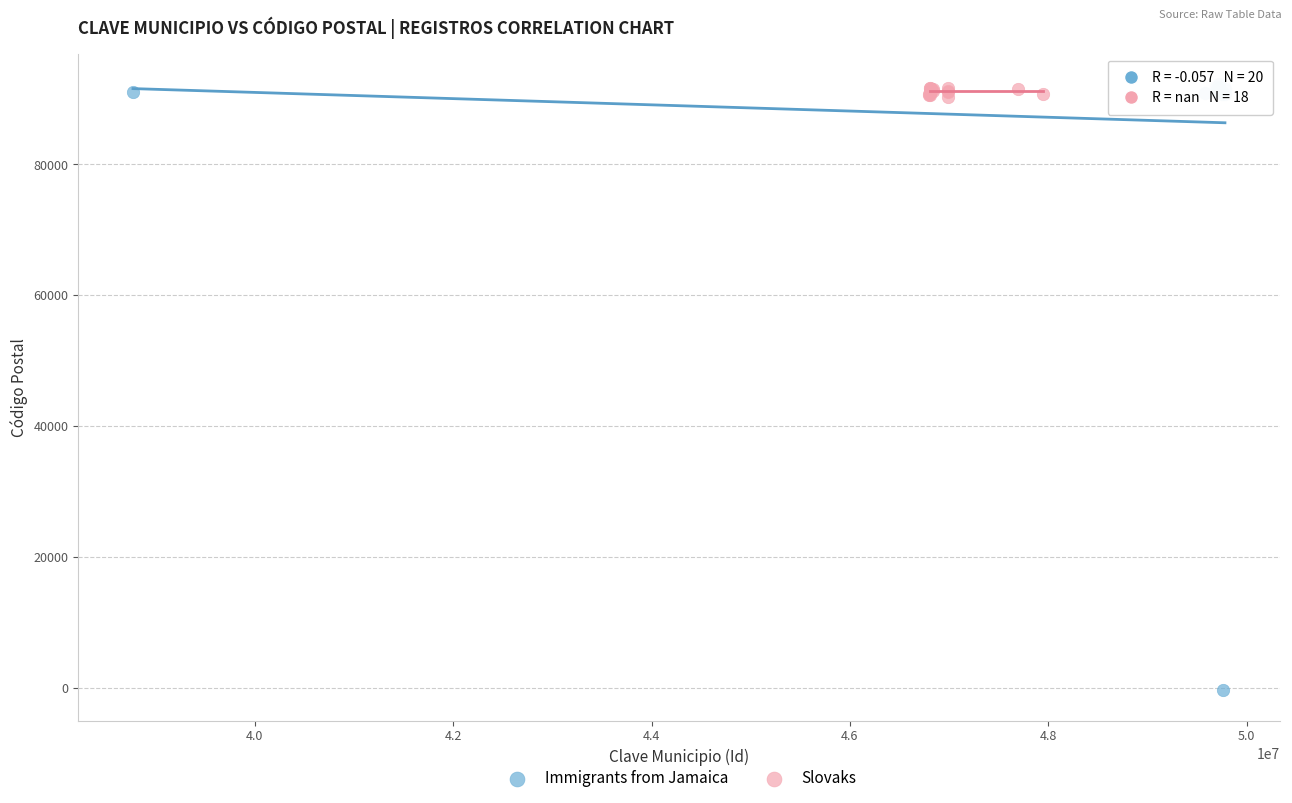

Which series has the widest spread of Y values?

Immigrants from Jamaica